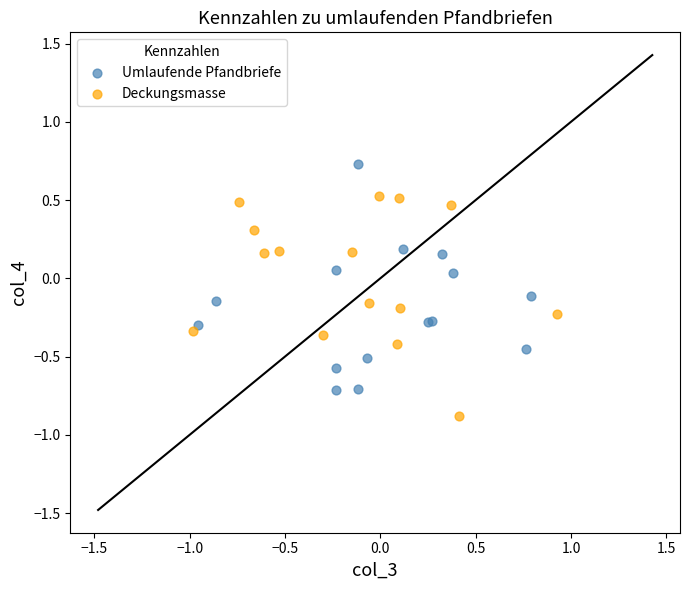

Which series contains the lowest Y value?

Deckungsmasse